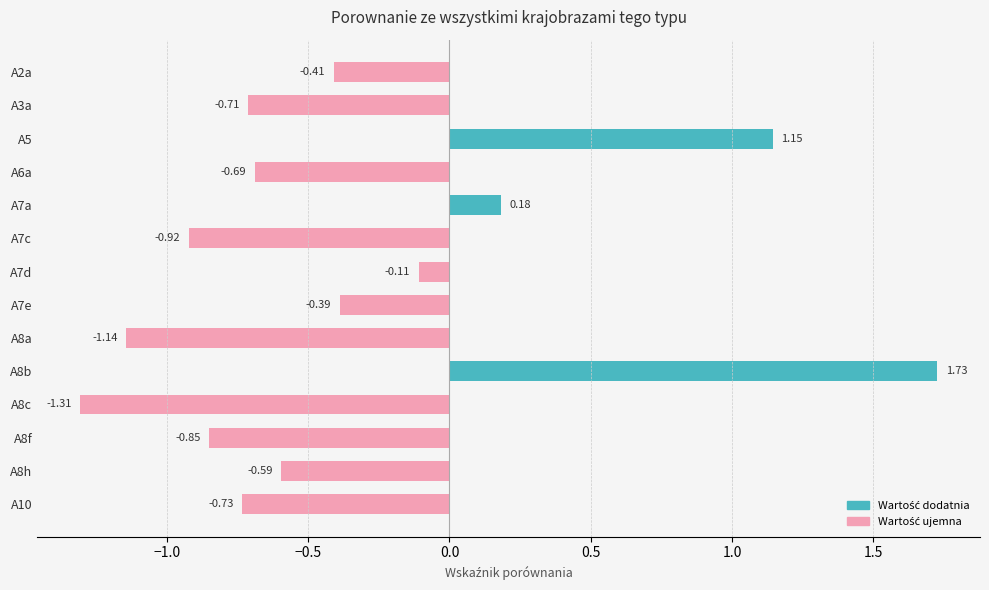

What is the sum of all values?

-4.8